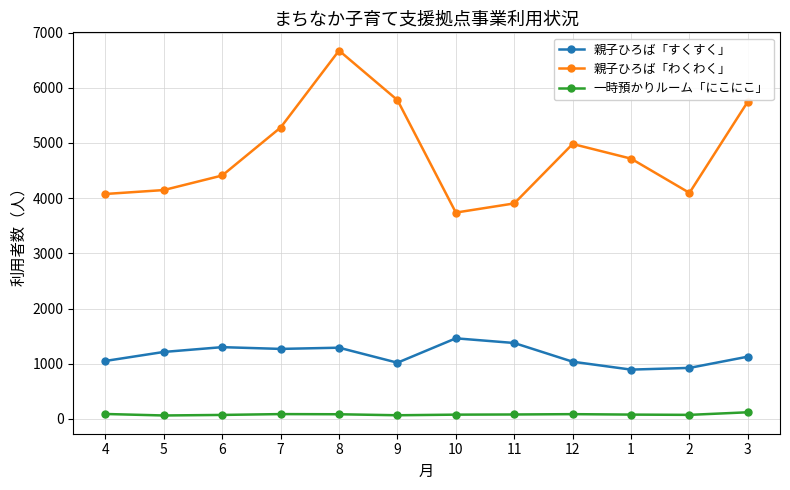

Is it true that 親子ひろば「わくわく」 equals 4075 at 4?

True